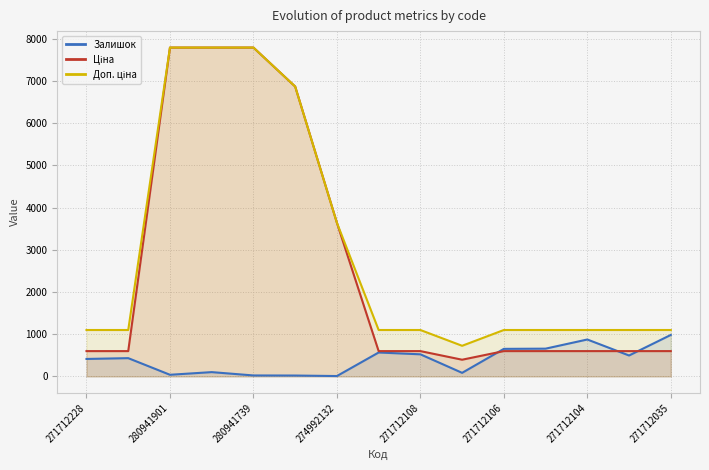

What is the difference between the highest and lowest values at 271712035?

500.1